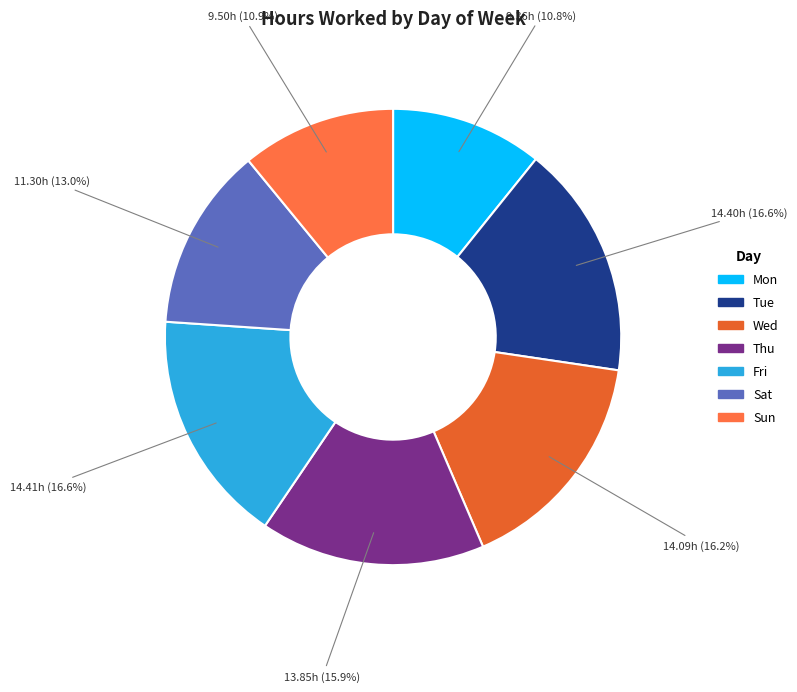

Is there a majority slice in this chart?

No